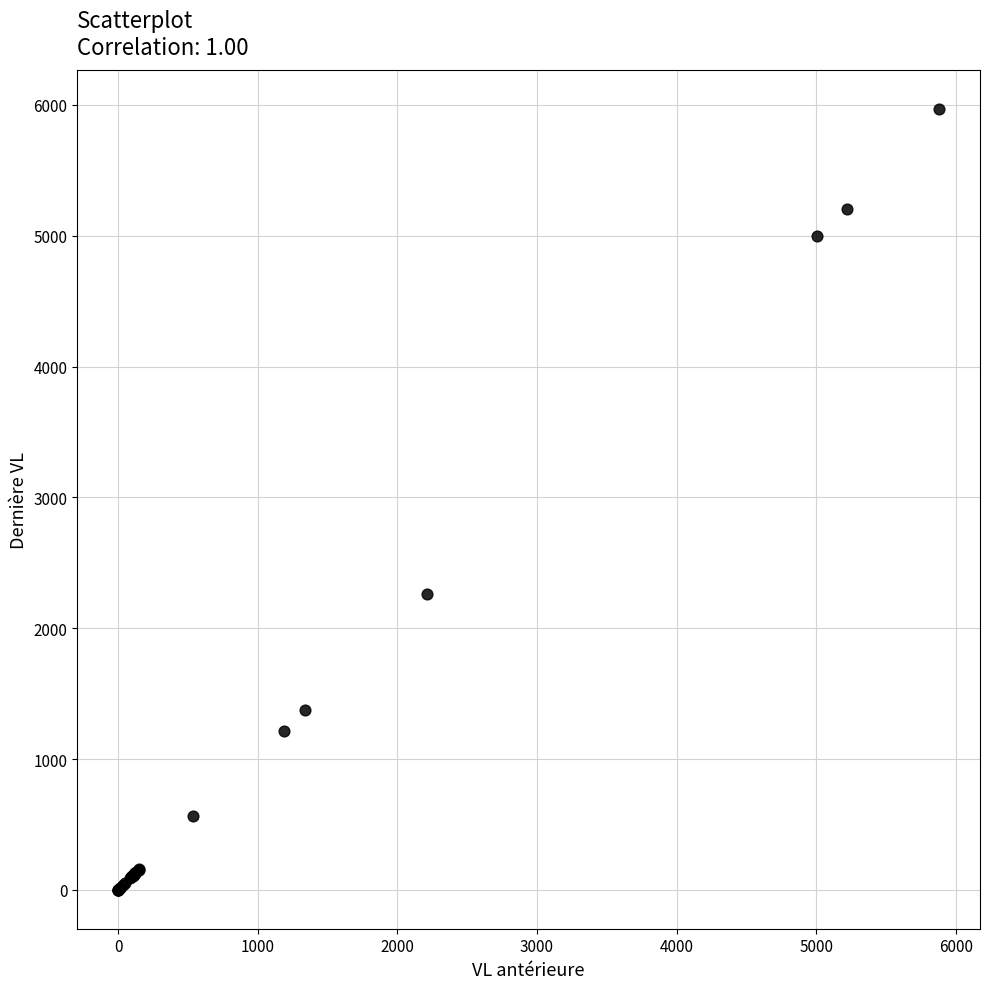

What Y value in the scatter plot is closest to 2984?

2262.6